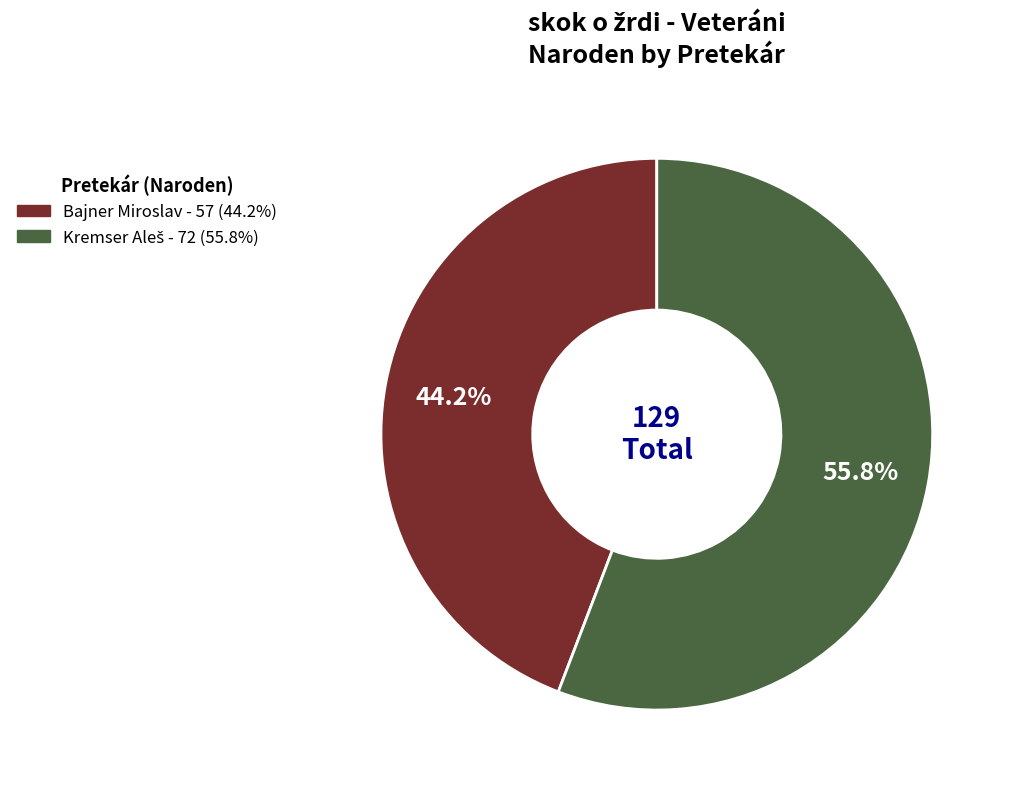

What portion of the pie excludes Bajner Miroslav?

55.8%